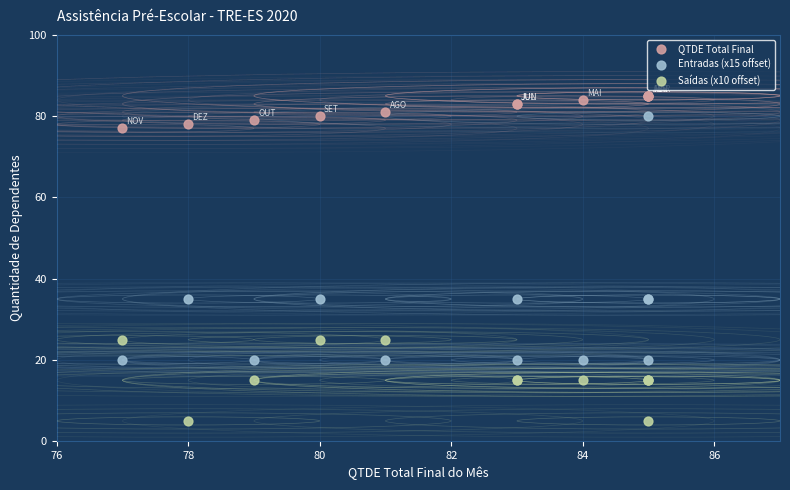

What is the X range (max minus min) for the scatter plot?

8